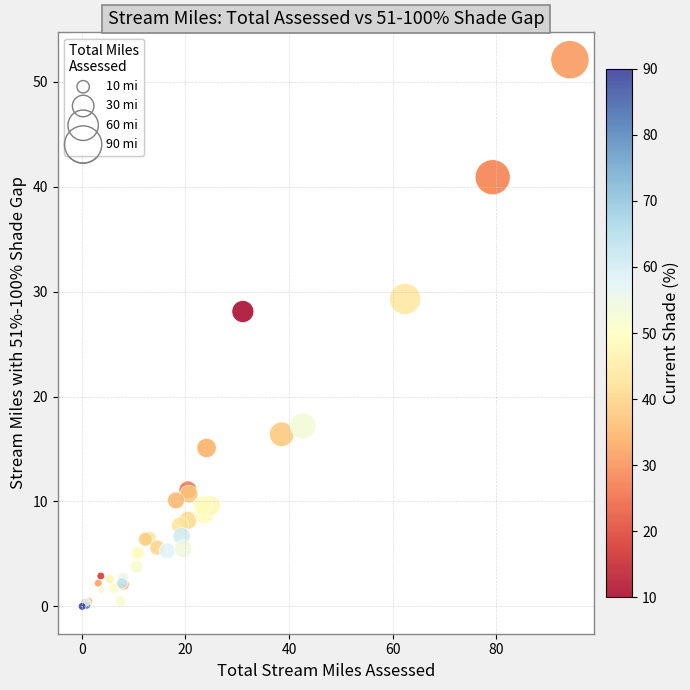

What Y value in the scatter plot is closest to 26?

28.1